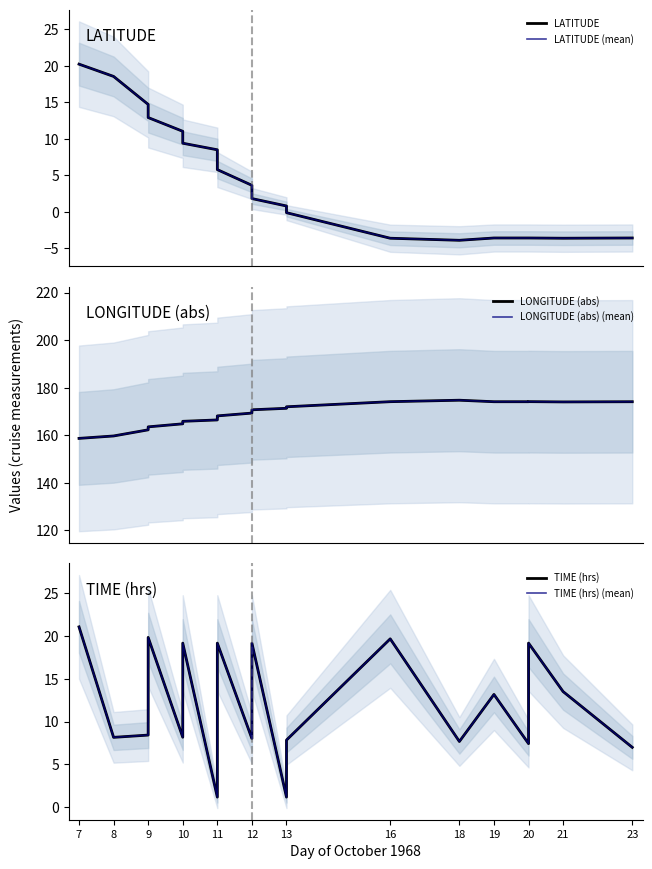

True or false: LONGITUDE (abs) (mean) and LATITUDE (mean) intersect in this chart.

False